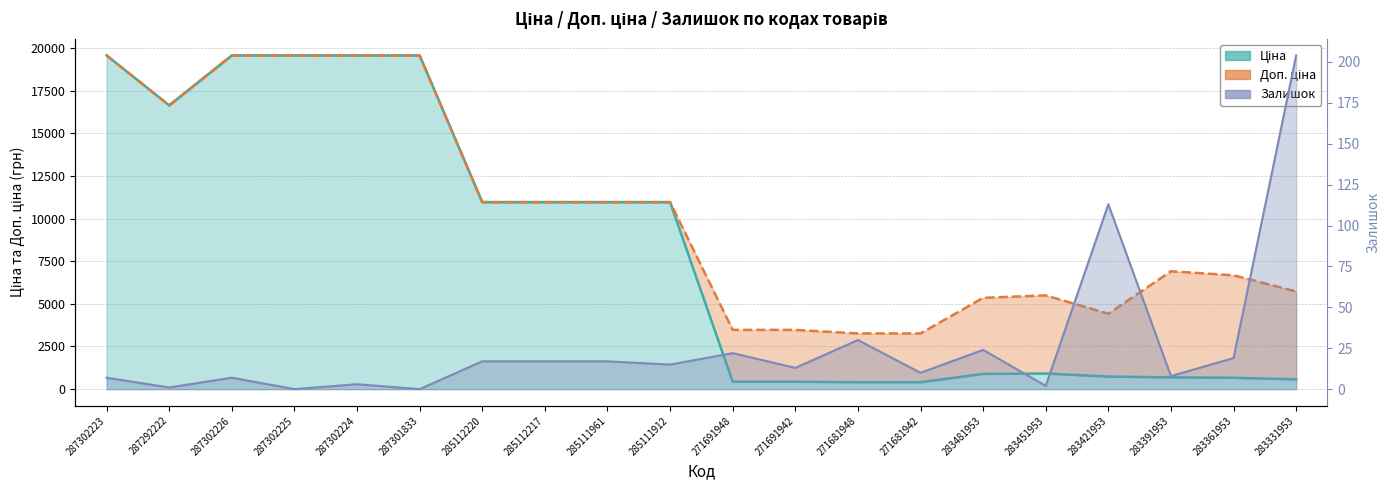

List the series in order of their overall mean, highest first.

Доп. ціна, Ціна, Залишок